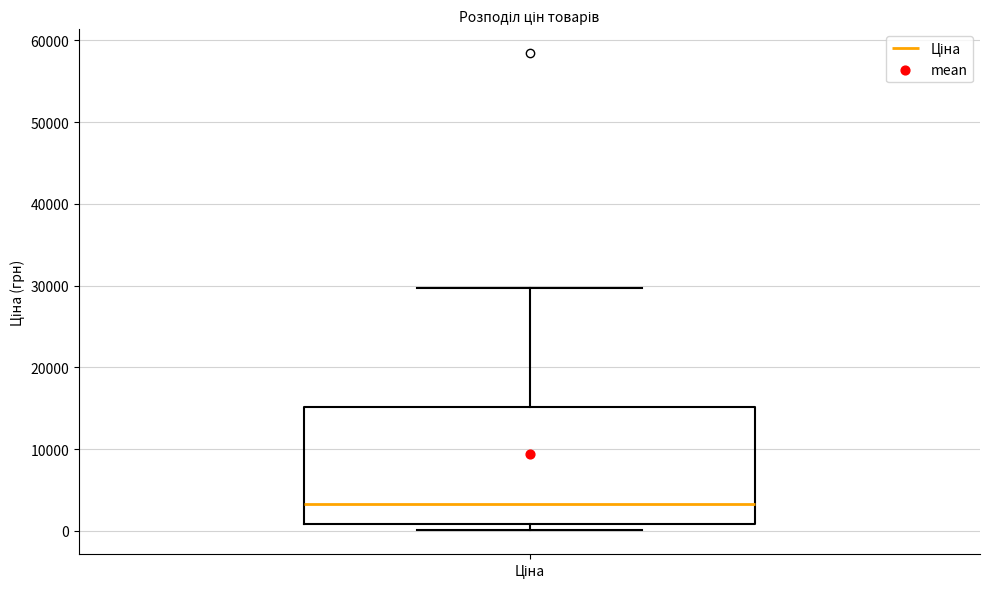

Read this box plot against the y-axis: the position of the median line, the range covered by the box, and the ends of both whiskers. The values are not printed on the chart, so give them approximately, as read against the axis.

median 3000, box 1000 to 15000, whiskers 0 to 30000